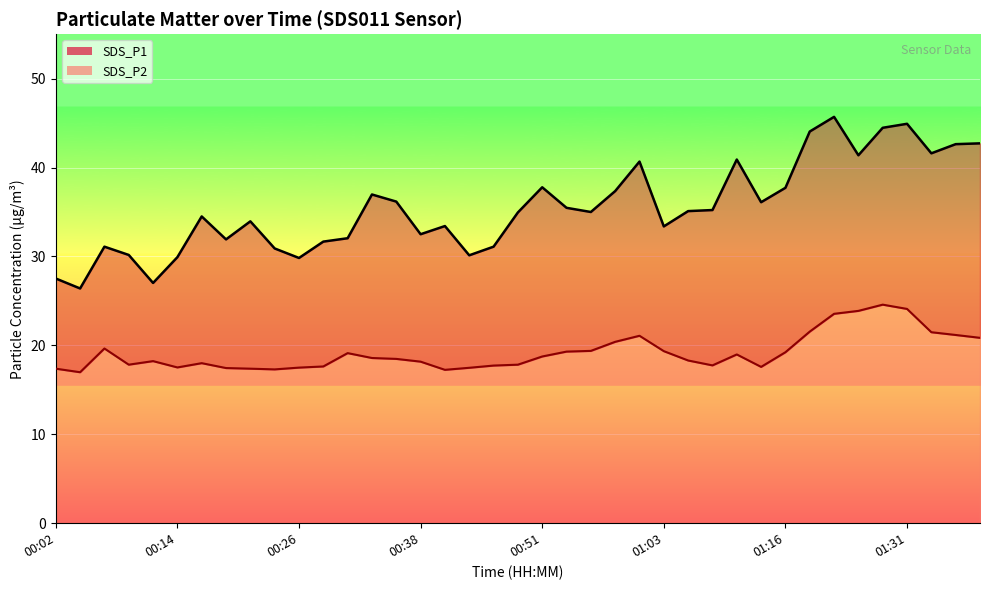

How many data points does each series have?

39